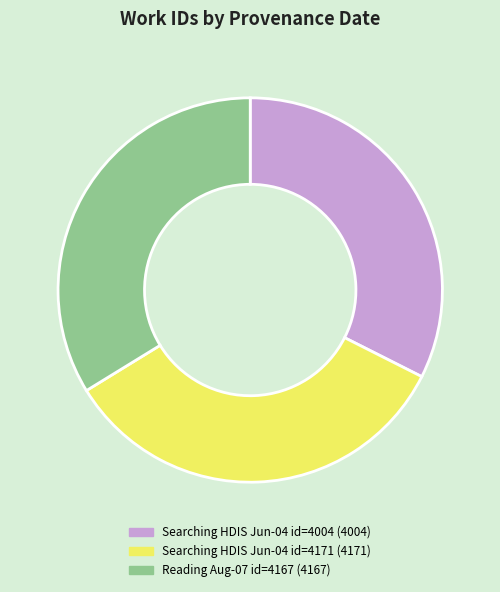

Does any single category account for the majority?

No